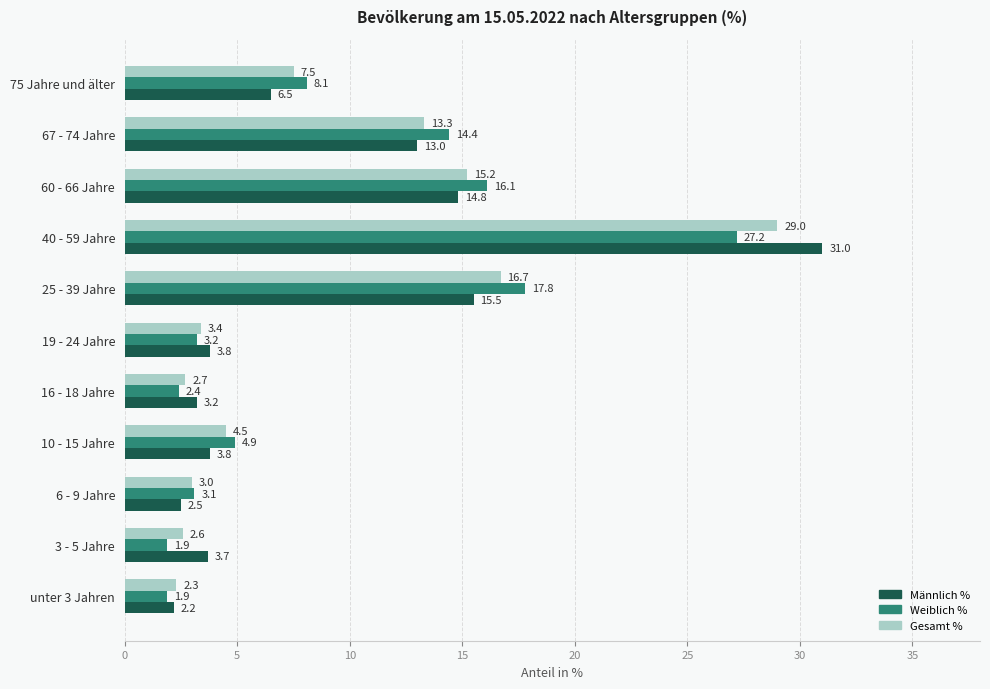

List the series in order of their peak value, highest first.

Männlich %, Gesamt %, Weiblich %